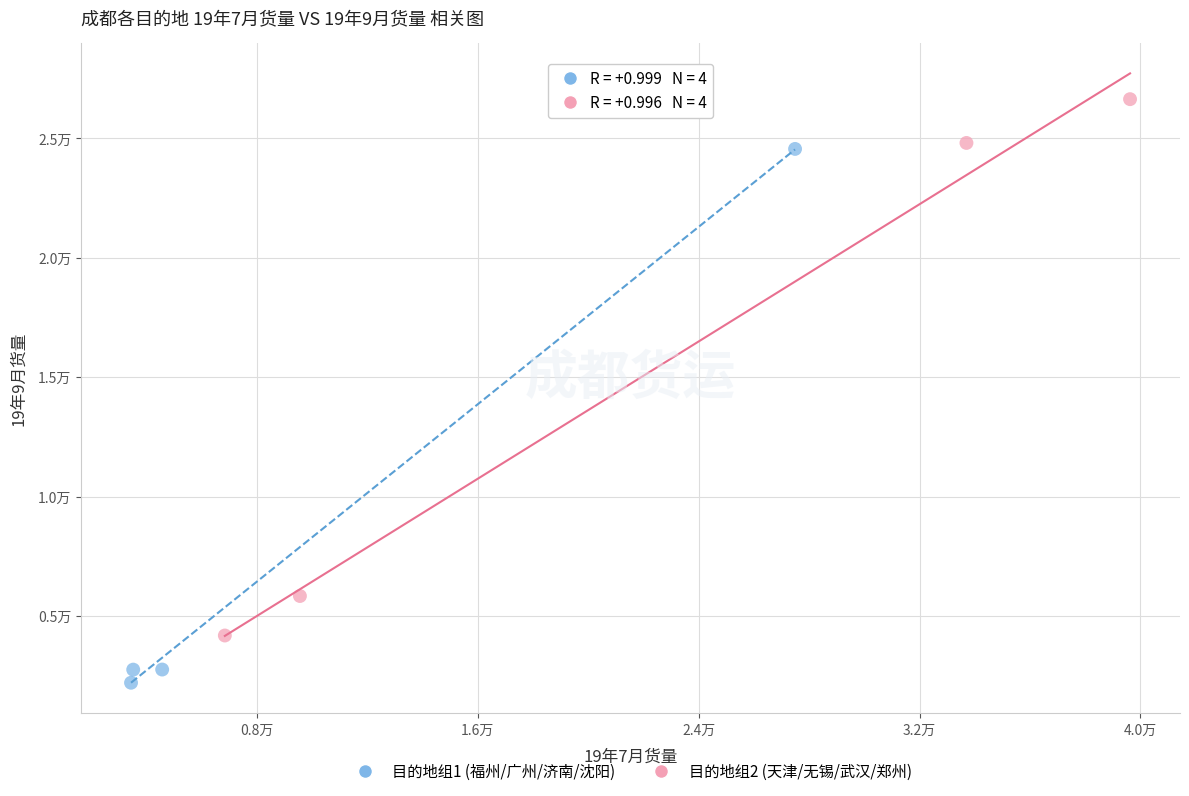

Which series contains the highest Y value?

目的地组2 (天津/无锡/武汉/郑州)